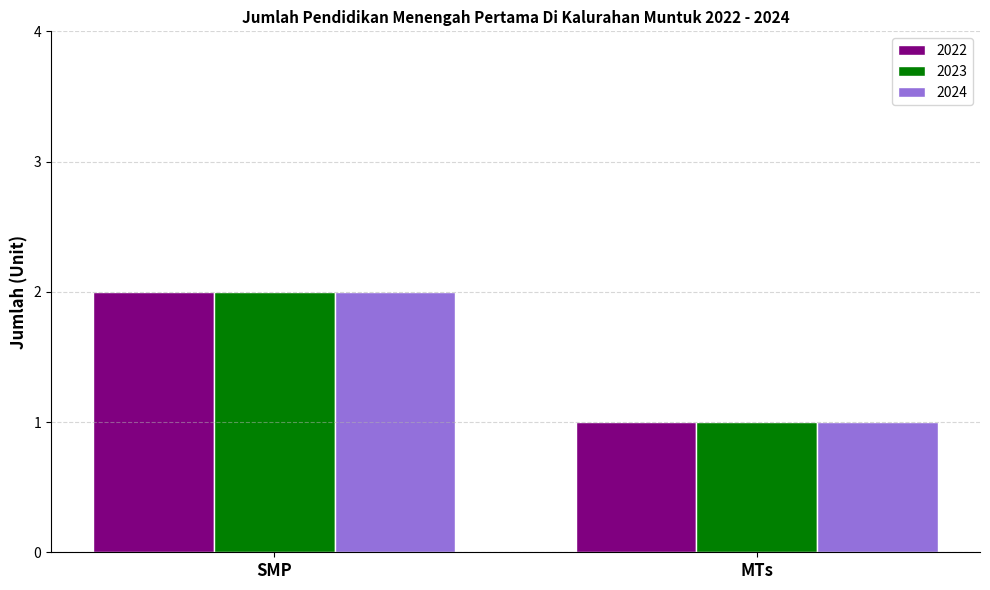

Reading right to left, transcribe all the data shown in this chart.

2022: MTs=1	SMP=2
2023: MTs=1	SMP=2
2024: MTs=1	SMP=2